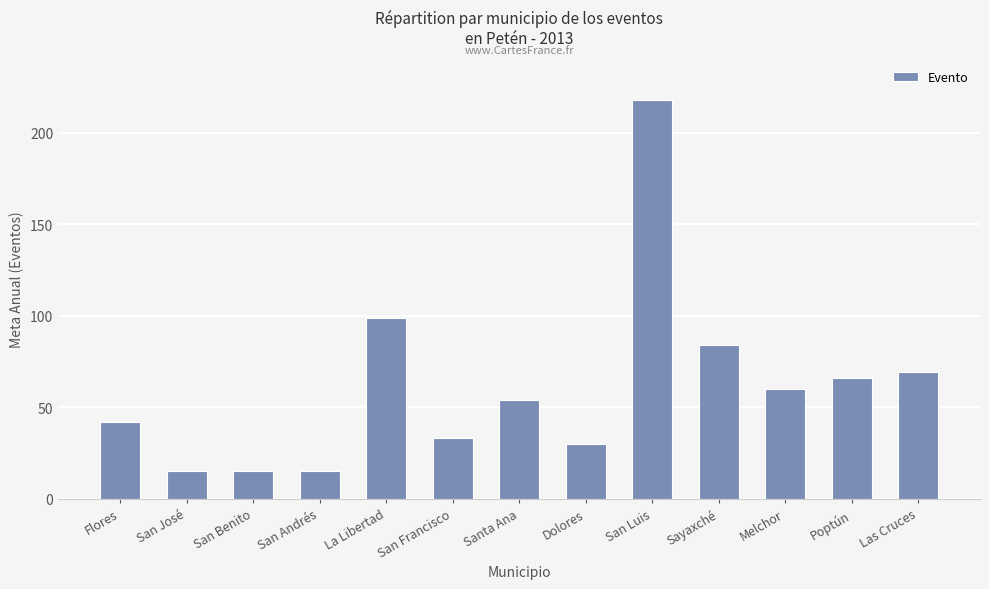

Which label corresponds to the largest value in the chart?

San Luis